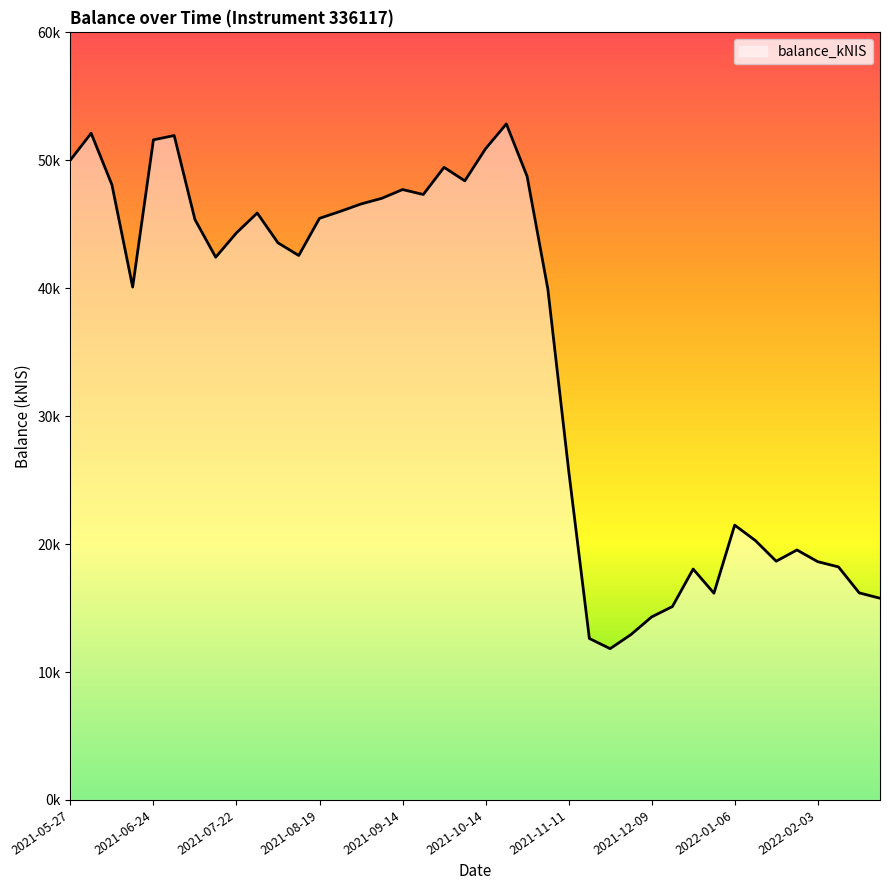

Does the chart display data point markers on the line(s)?

No